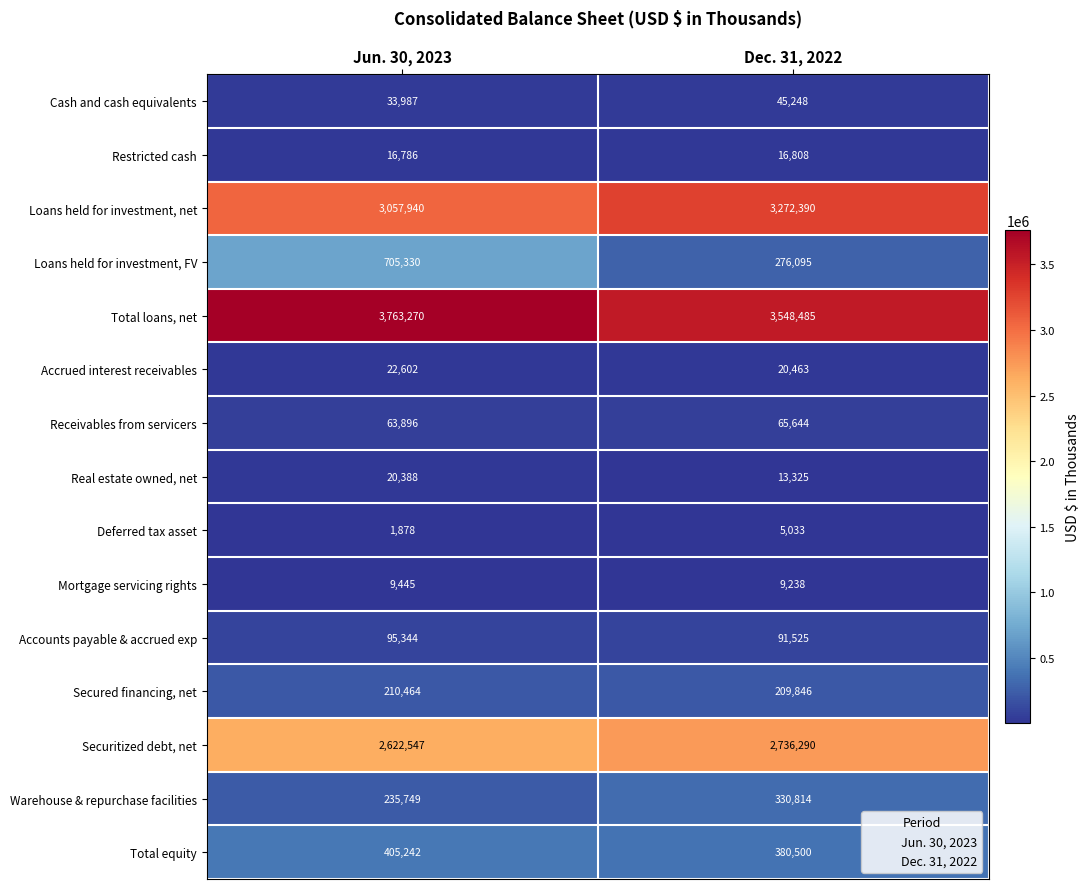

How many categories are shown in the chart?

2